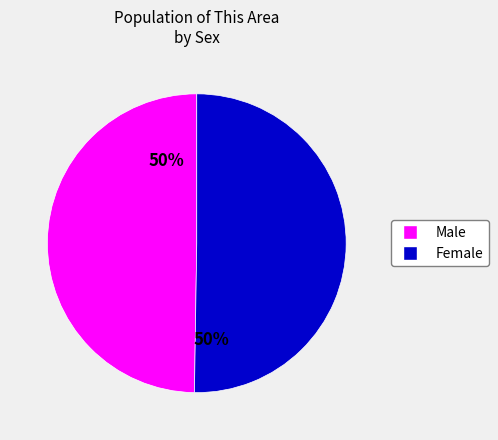

Is it true that Female is 50% of the pie?

True